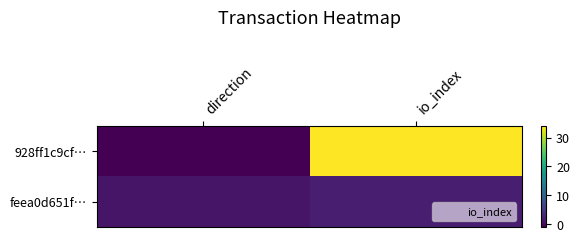

Reading right to left, what are all the values shown in this chart?

928ff1c9cf…: io_index=34	direction=-1
feea0d651f…: io_index=2	direction=1